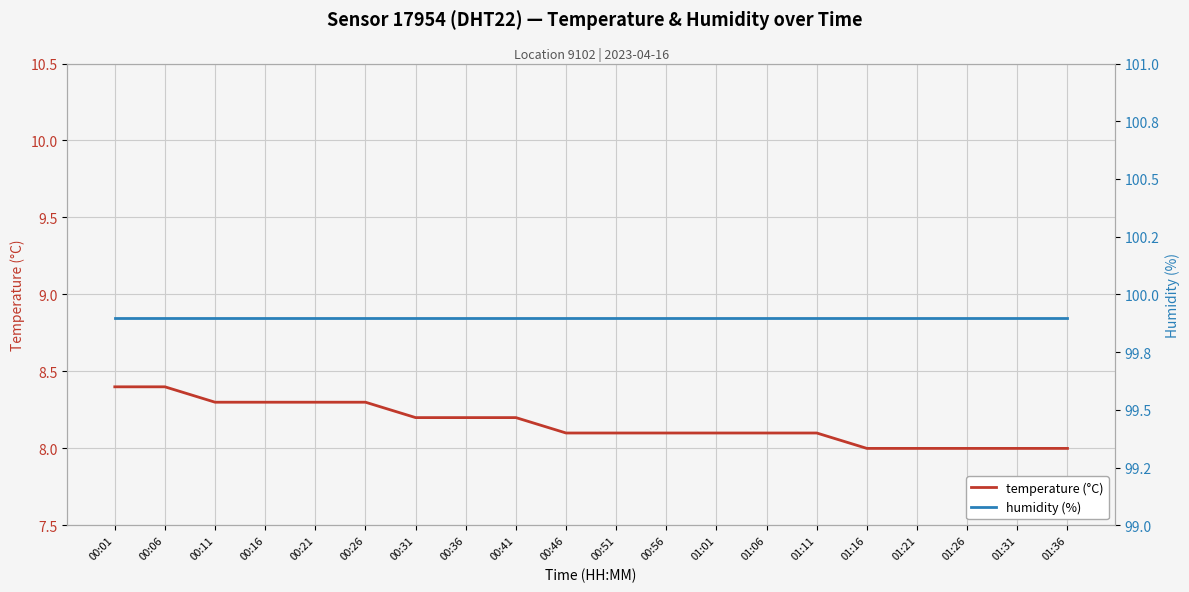

Rank the series at 00:51 from highest to lowest value.

humidity (%), temperature (°C)